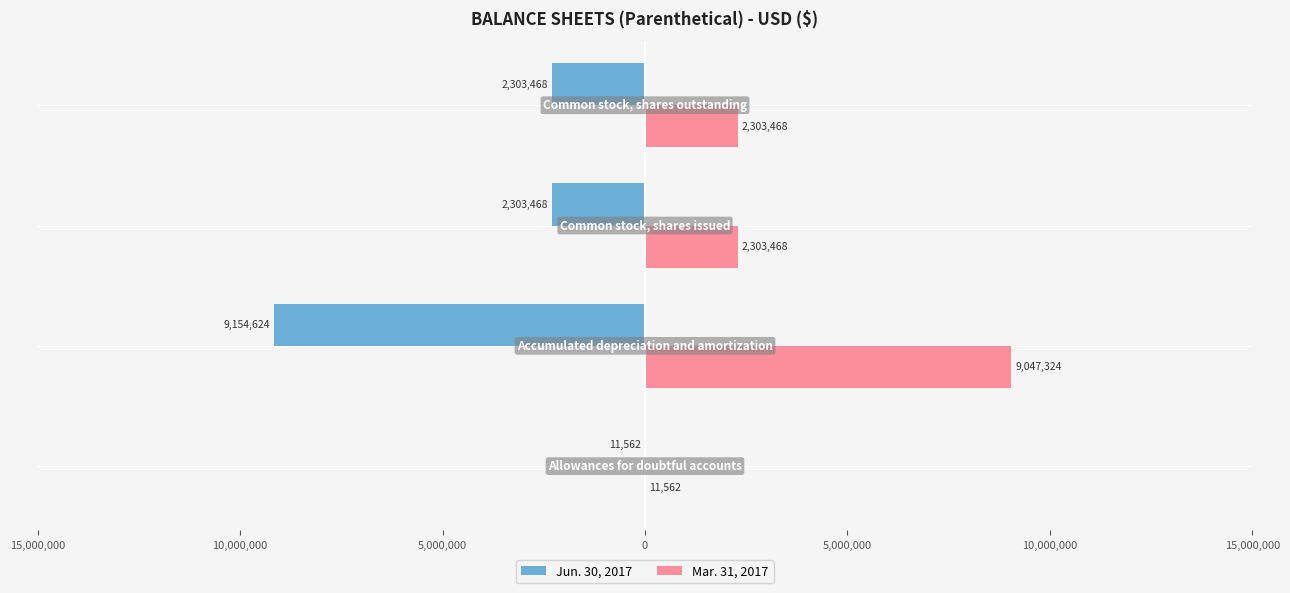

What are all the series names shown in the legend?

Jun. 30, 2017, Mar. 31, 2017